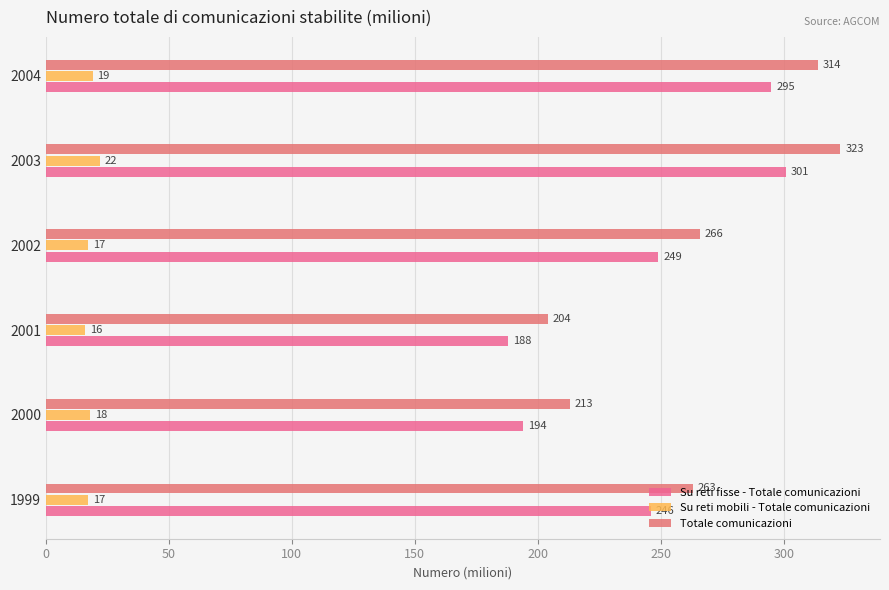

What is the minimum value for Su reti fisse - Totale comunicazioni?

188